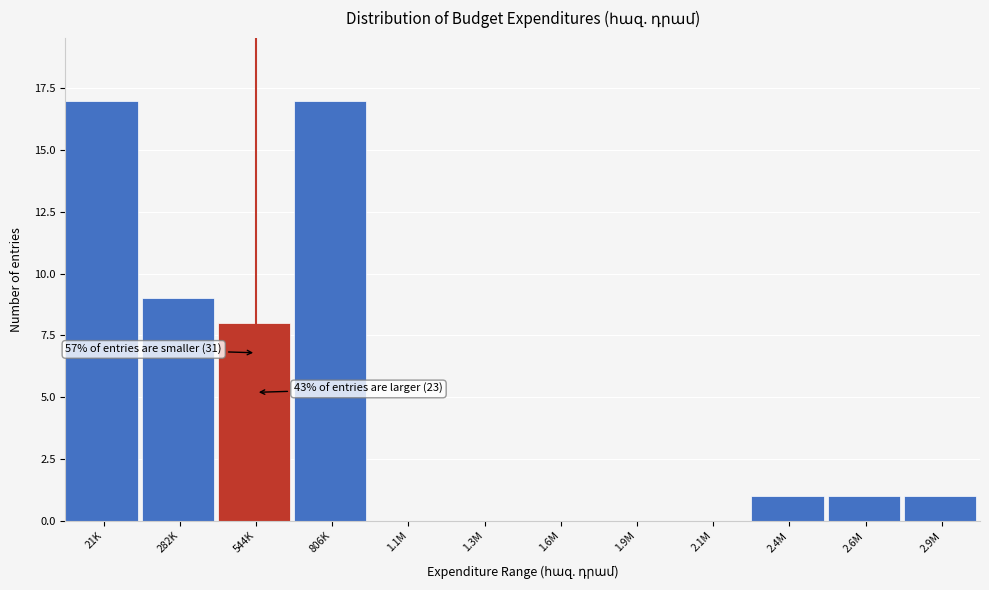

Reading left to right, list all the values displayed in this chart.

21K=17	282K=9	544K=8	806K=17	1.1M=0	1.3M=0	1.6M=0	1.9M=0	2.1M=0	2.4M=1	2.6M=1	2.9M=1